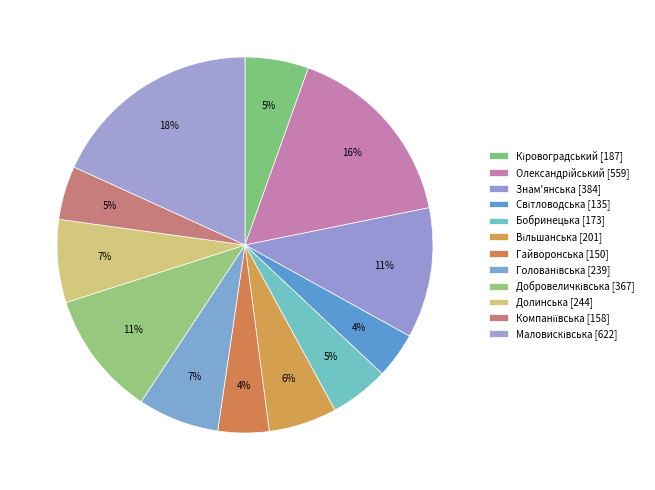

Is there any slice that represents more than half of the pie?

No